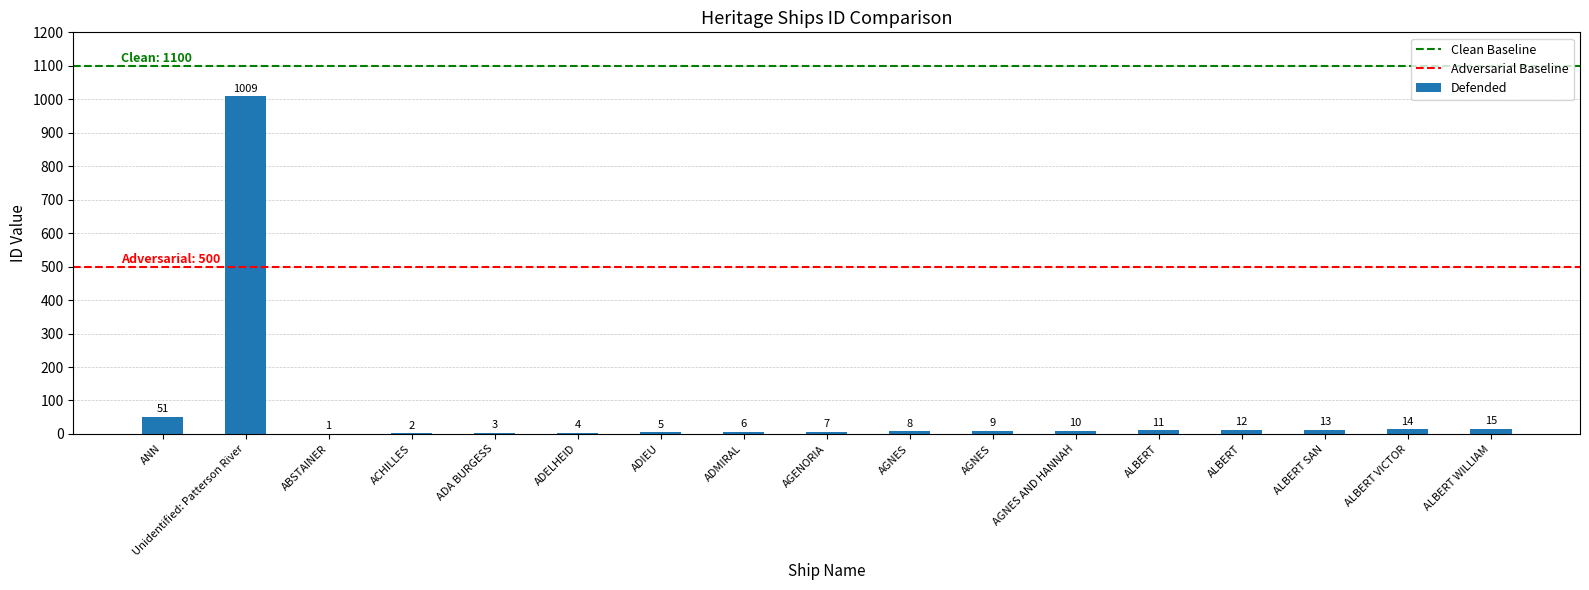

What is the change in value from ADMIRAL to ALBERT VICTOR?

+8